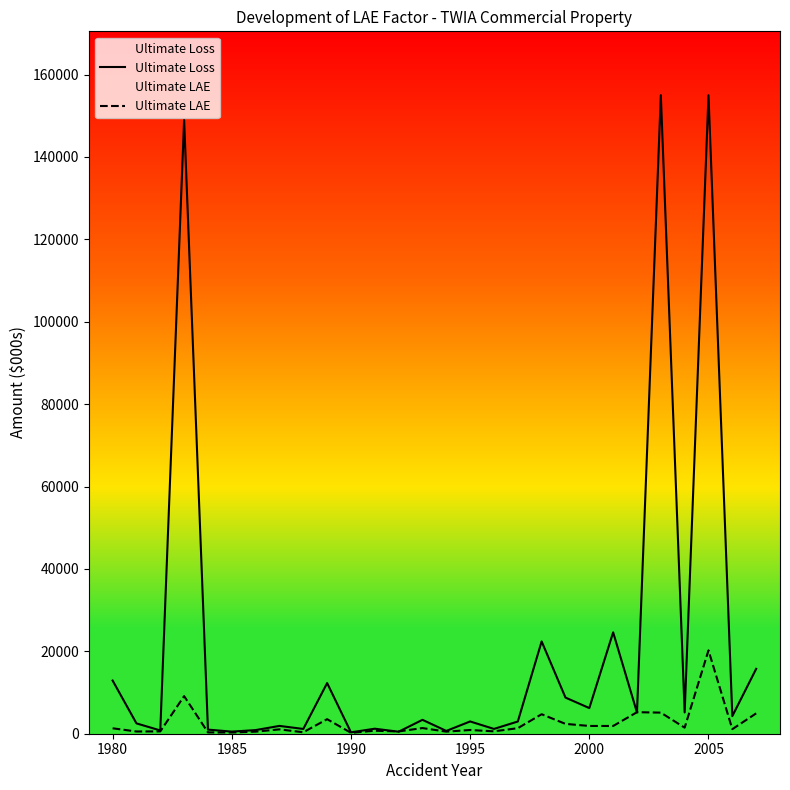

Reading right to left, transcribe all the data shown in this chart.

Ultimate Loss: 15745	4276	154981	5167	155001	5167	24605	6227	8773	22401	2964	1166	2977	679	3375	489	1217	335	12296	1160	1897	881	512	999	148999	796	2512	12911
Ultimate LAE: 4941	1110	20235	1471	5122	5226	1880	1885	2388	4732	1343	582	903	507	1375	554	729	225	3528	357	1056	505	297	324	9127	565	543	1318